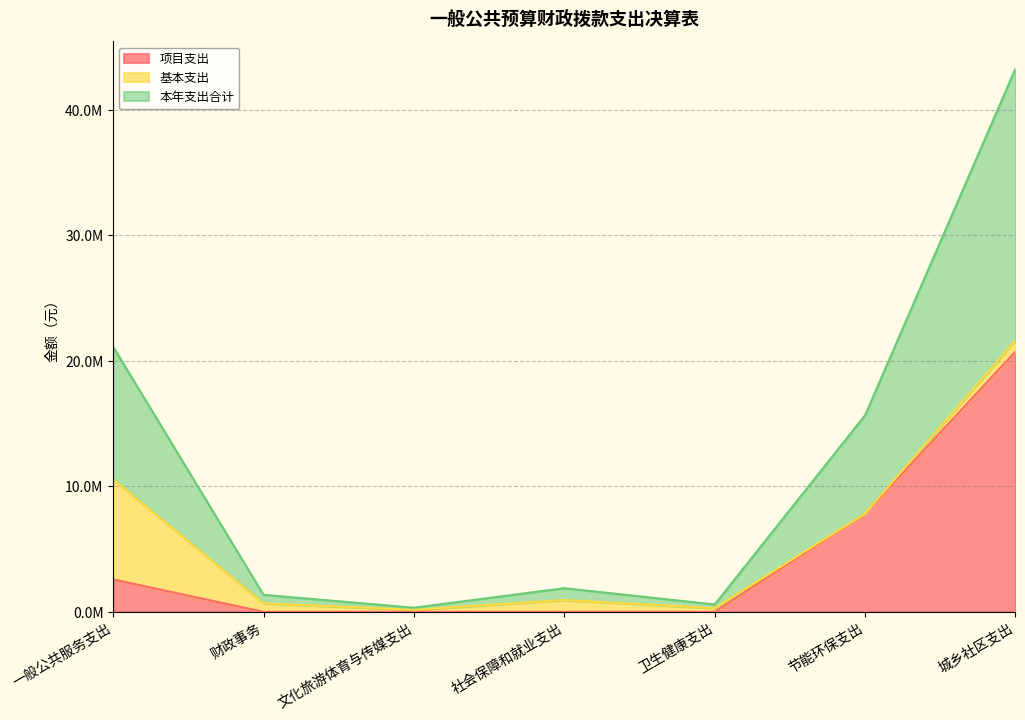

The value of 本年支出合计 at 财政事务 is 357622.9. True or false?

False